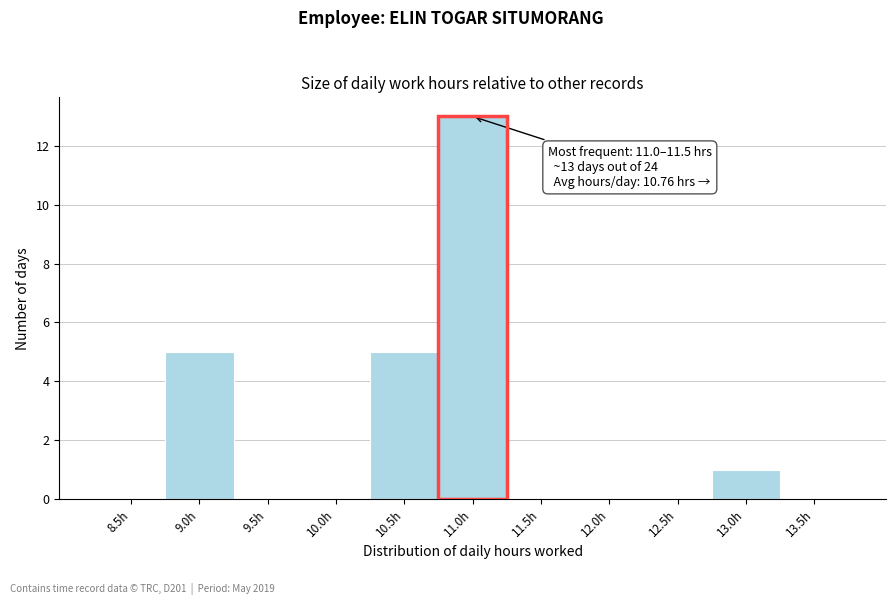

Reading left to right, what are all the values shown in this chart?

8.5h=0	9.0h=5	9.5h=0	10.0h=0	10.5h=5	11.0h=13	11.5h=0	12.0h=0	12.5h=0	13.0h=1	13.5h=0